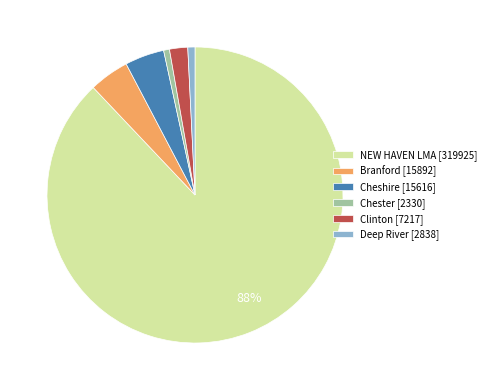

To the nearest percent, what is the combined percentage of Cheshire [15616] and NEW HAVEN LMA [319925]?

92%